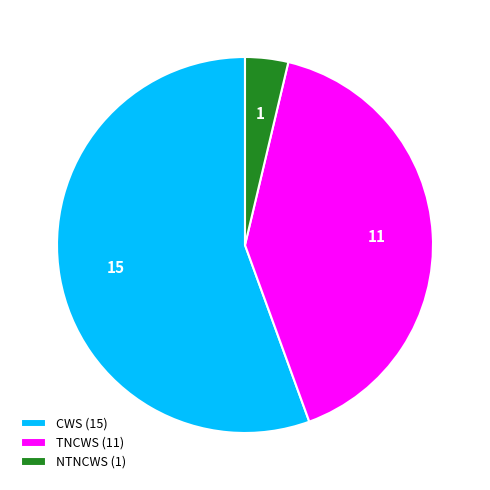

Which category has the biggest portion of the pie?

CWS (15)